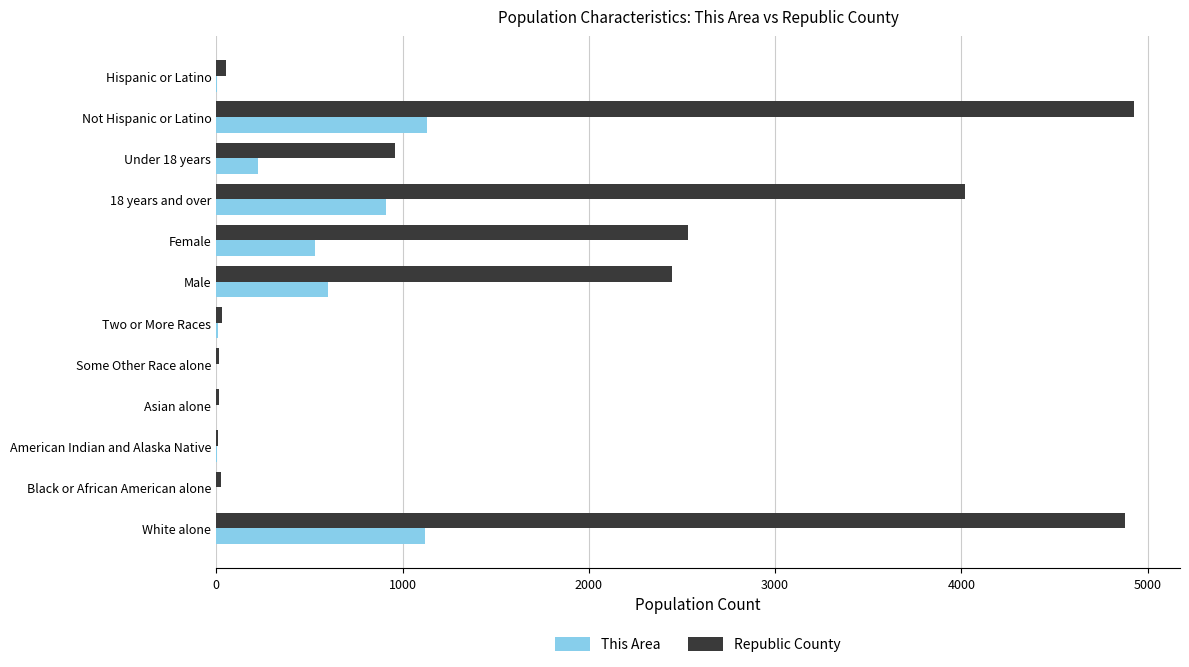

The value of This Area at Asian alone is 581. True or false?

False